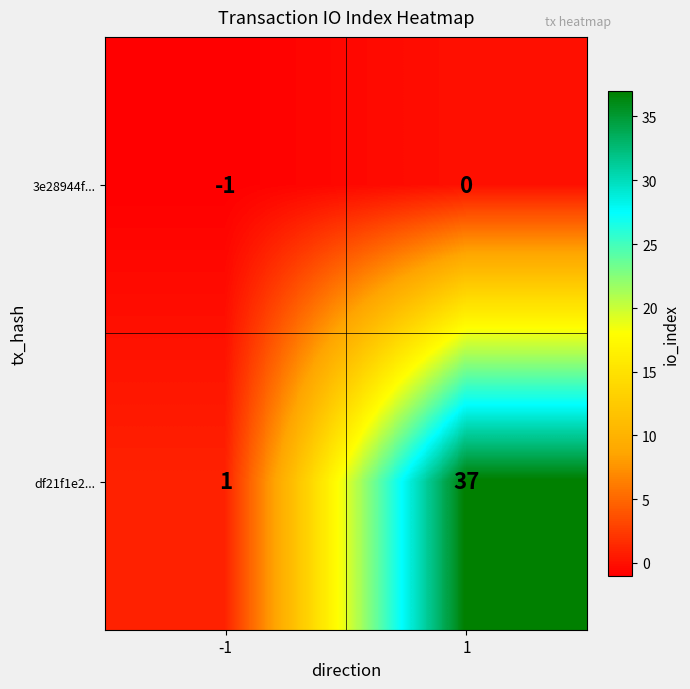

What is the difference between the highest and lowest values at 1?

37